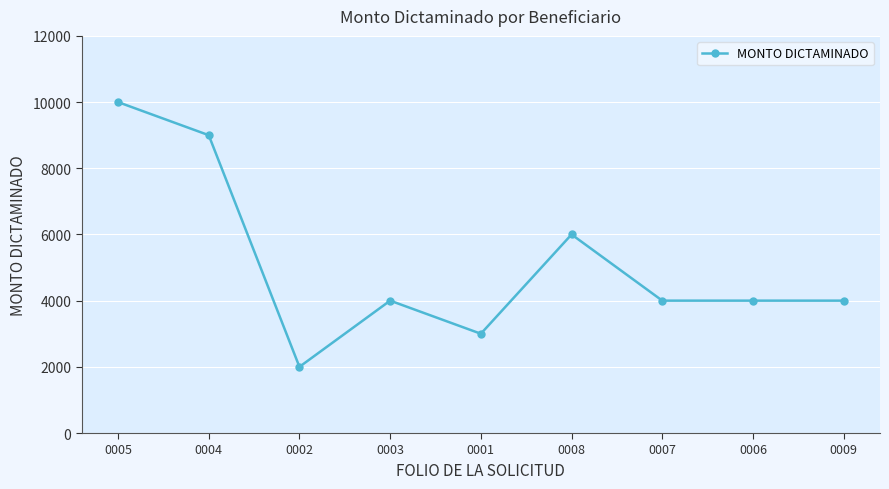

What is the sum of the values at 0009 and 0006?

8000